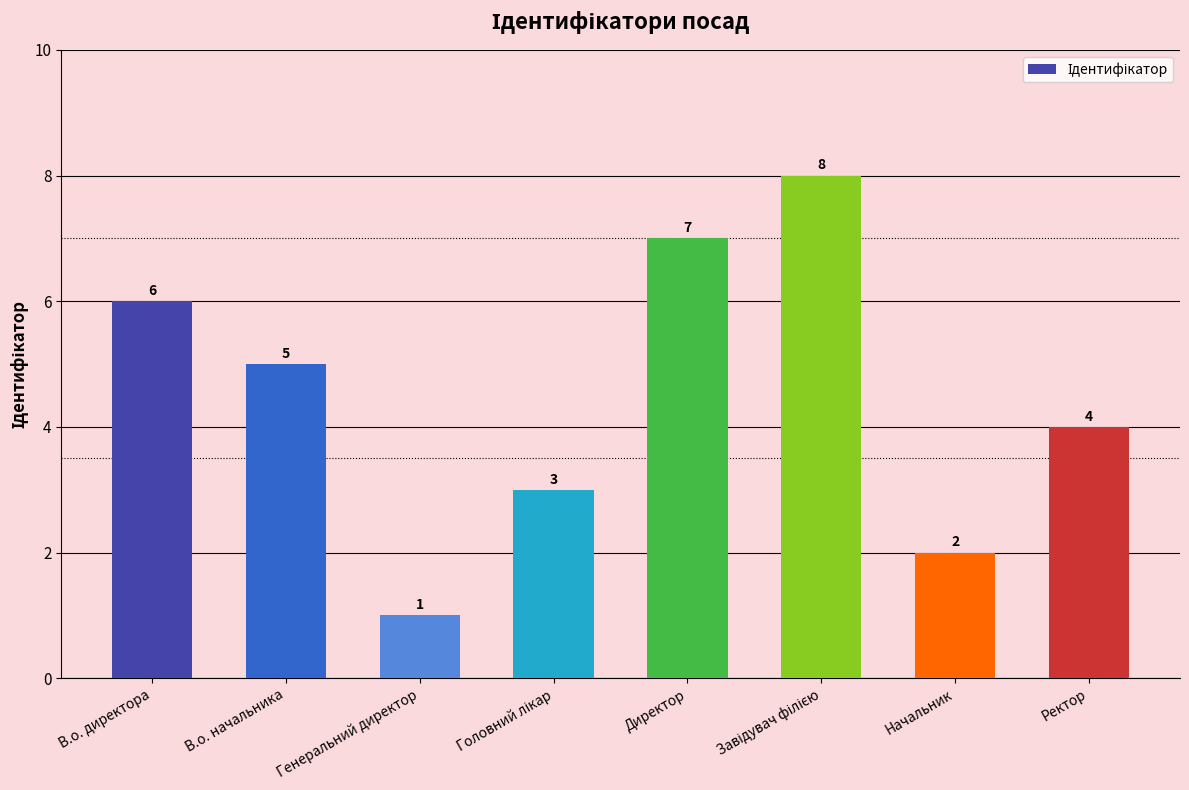

How many values are below 5?

4